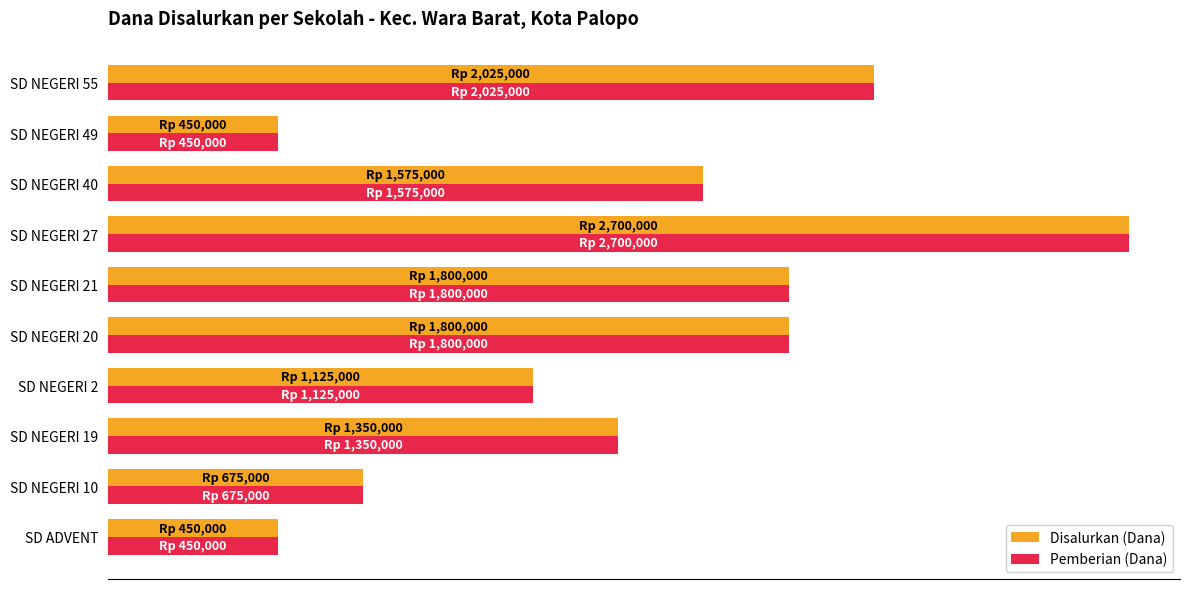

Count the Pemberian (Dana) values in the range 675000 to 1800000.

6